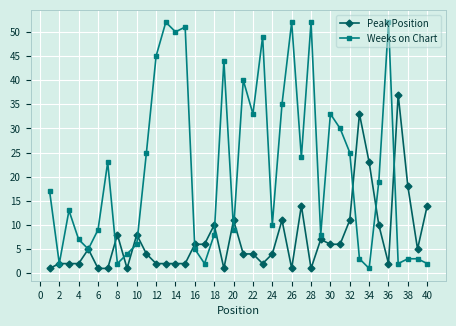

True or false: Weeks on Chart has more than 1 points higher than both neighbors.

True